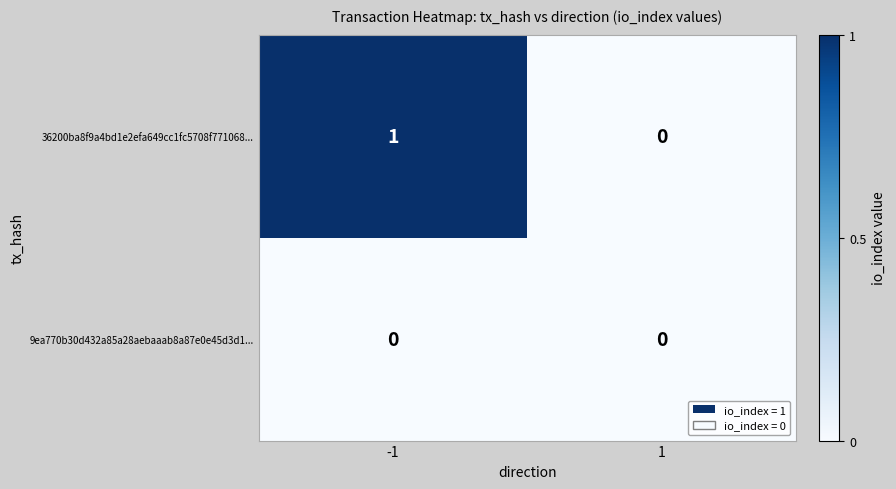

Rank the series by their maximum value, from highest to lowest.

36200ba8f9a4bd1e2efa649cc1fc5708f771068..., 9ea770b30d432a85a28aebaaab8a87e0e45d3d1...